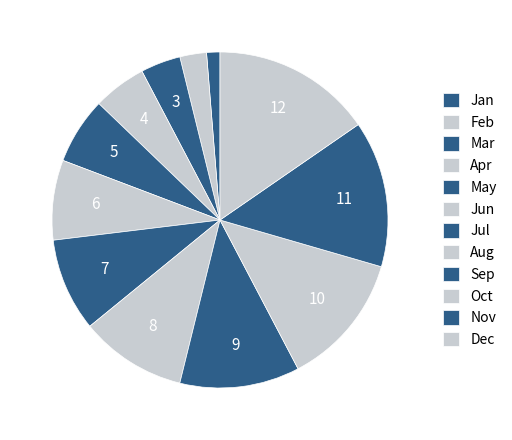

How many slices are in this pie chart?

12